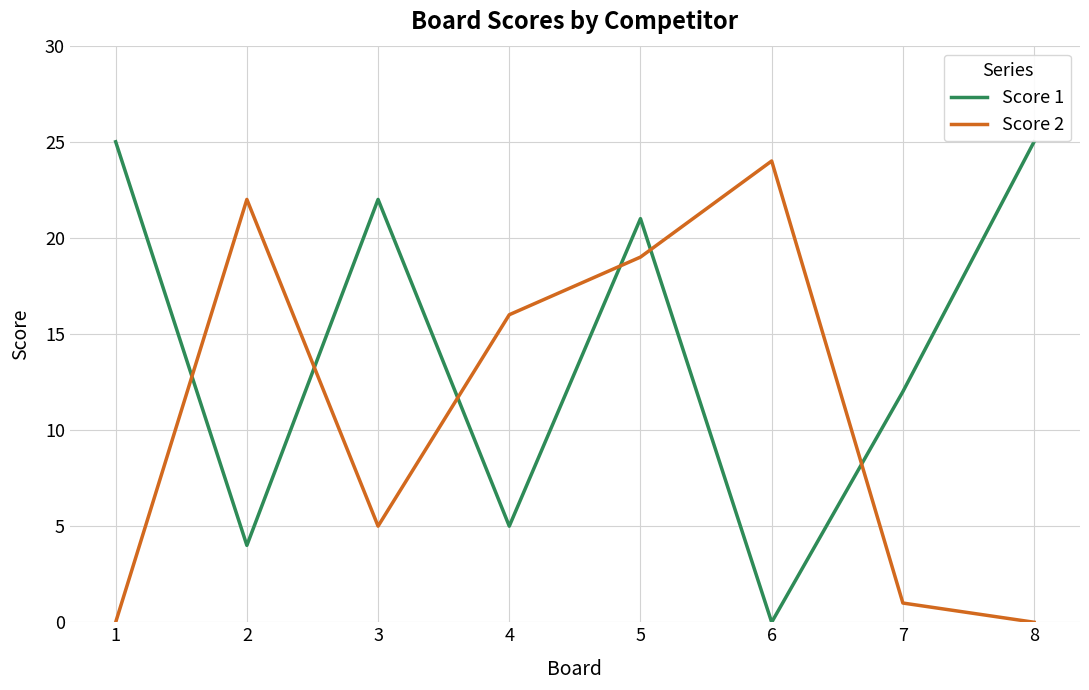

What is the difference between the maximum and minimum values in the Score 2 series?

24